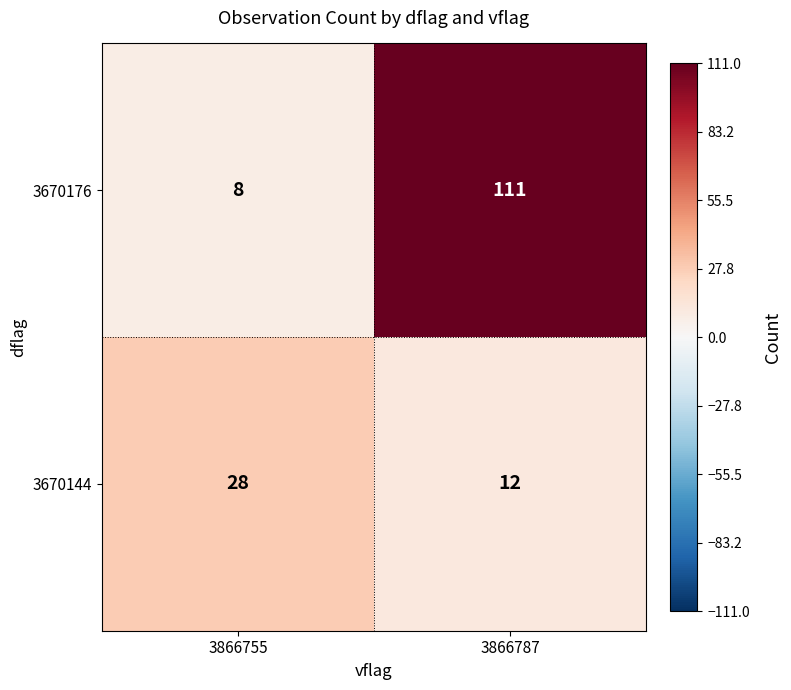

The 3670144 series shows 12 at 3866787. True or false?

True